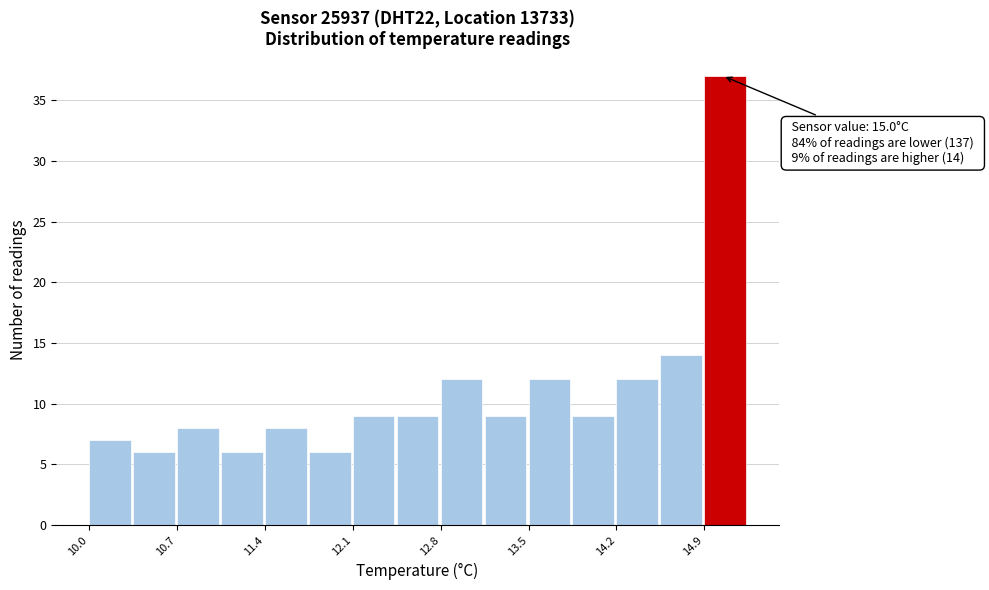

Read against the x-axis, roughly where is the centre of the tallest bar?

15.0